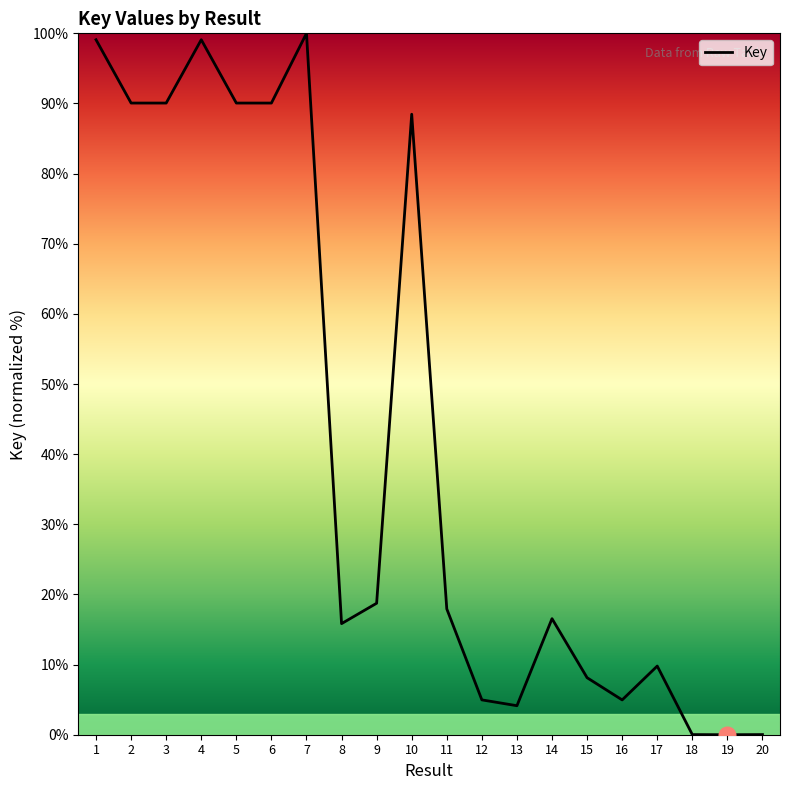

True or false: the data shows 0.0 at 20.

True